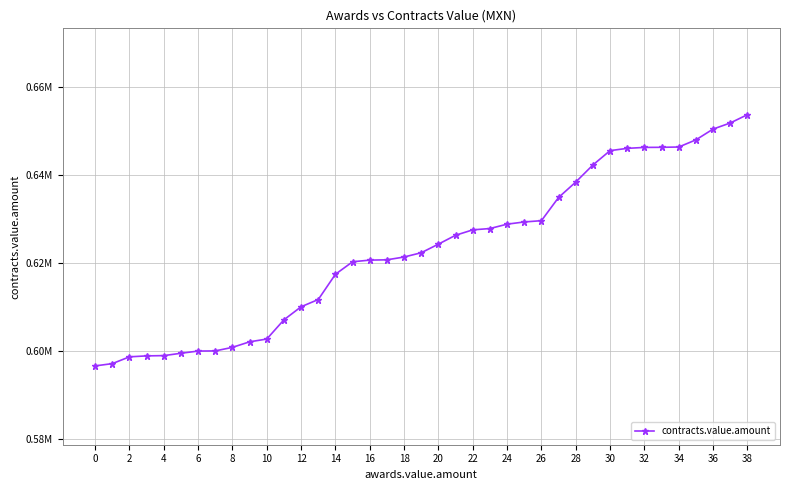

True or false: the data has more than 0 interior local peaks.

False